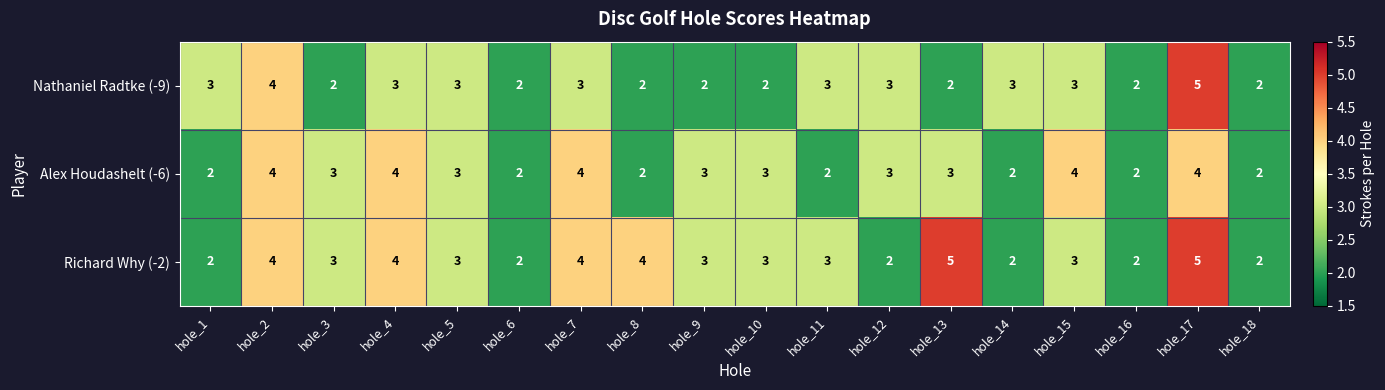

What is the difference between the highest and lowest values at hole_10?

1